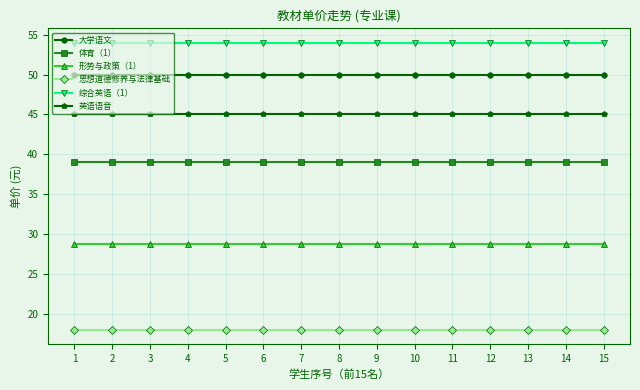

Reading left to right, transcribe all the data shown in this chart.

大学语文: 1=49.9	2=49.9	3=49.9	4=49.9	5=49.9	6=49.9	7=49.9	8=49.9	9=49.9	10=49.9	11=49.9	12=49.9	13=49.9	14=49.9	15=49.9
体育（1）: 1=39.0	2=39.0	3=39.0	4=39.0	5=39.0	6=39.0	7=39.0	8=39.0	9=39.0	10=39.0	11=39.0	12=39.0	13=39.0	14=39.0	15=39.0
形势与政策（1）: 1=28.8	2=28.8	3=28.8	4=28.8	5=28.8	6=28.8	7=28.8	8=28.8	9=28.8	10=28.8	11=28.8	12=28.8	13=28.8	14=28.8	15=28.8
思想道德修养与法律基础: 1=18.0	2=18.0	3=18.0	4=18.0	5=18.0	6=18.0	7=18.0	8=18.0	9=18.0	10=18.0	11=18.0	12=18.0	13=18.0	14=18.0	15=18.0
综合英语（1）: 1=54.0	2=54.0	3=54.0	4=54.0	5=54.0	6=54.0	7=54.0	8=54.0	9=54.0	10=54.0	11=54.0	12=54.0	13=54.0	14=54.0	15=54.0
英语语音: 1=45.0	2=45.0	3=45.0	4=45.0	5=45.0	6=45.0	7=45.0	8=45.0	9=45.0	10=45.0	11=45.0	12=45.0	13=45.0	14=45.0	15=45.0